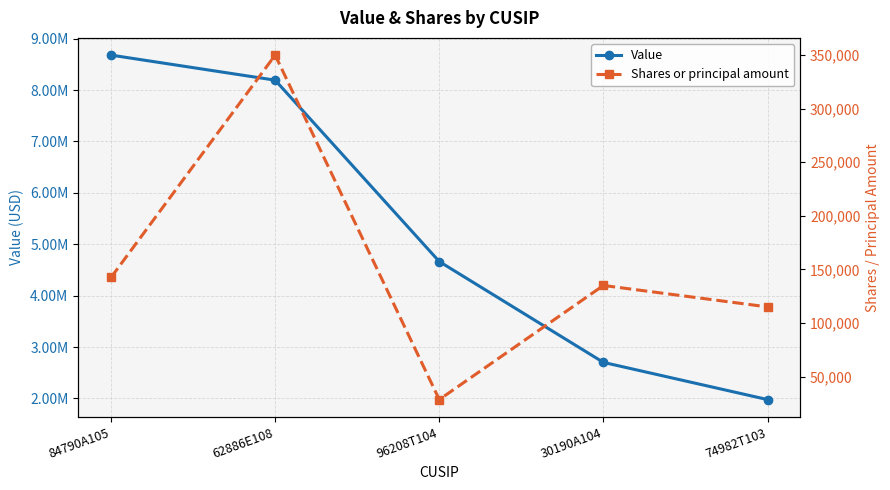

Reading right to left, what are all the values shown in this chart?

Value: 1978000	2701350	4664025	8193500	8681100
Shares or principal amount: 115000	135000	28500	350000	142500